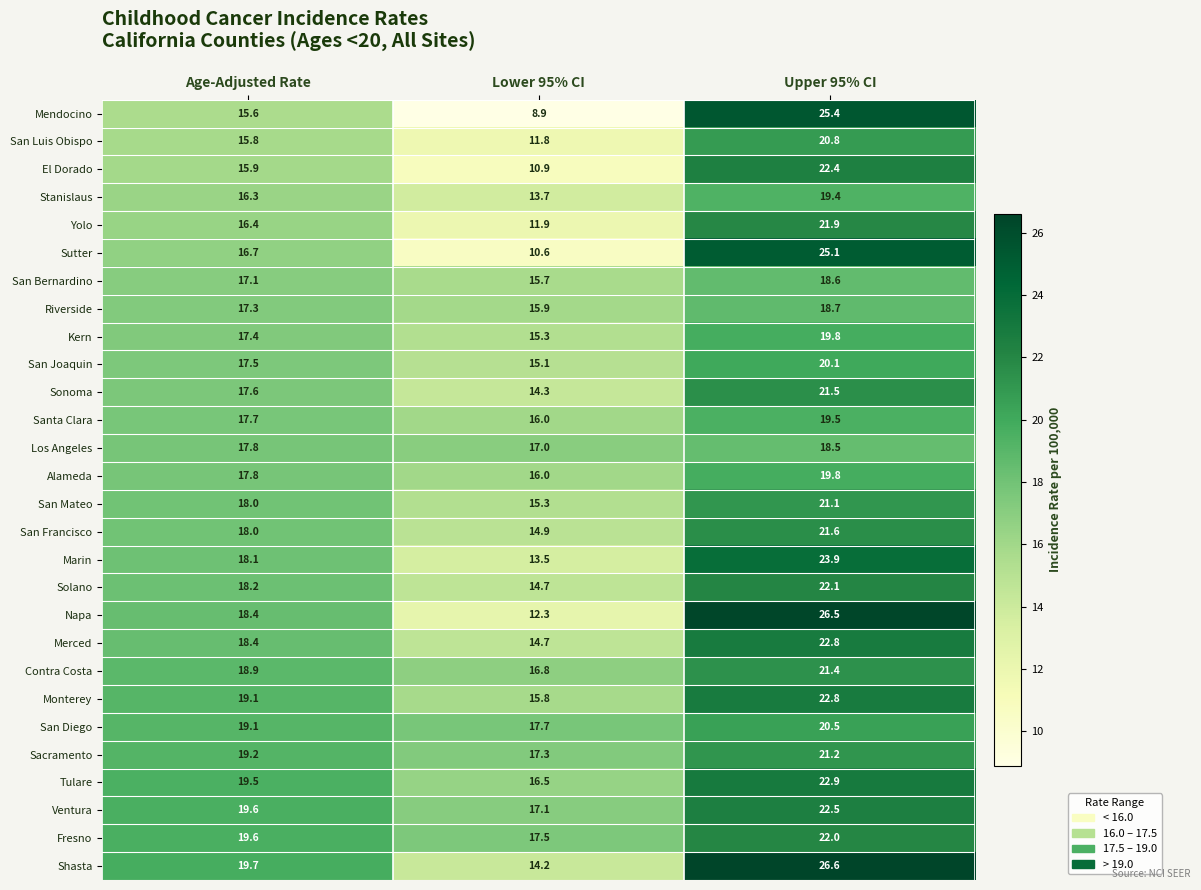

At how many categories does at least one series exceed 20?

1